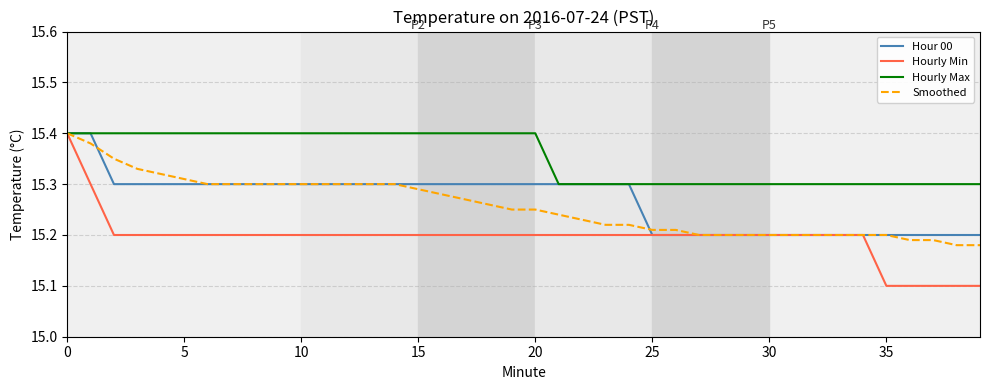

What is the minimum value for Hourly Min?

15.1